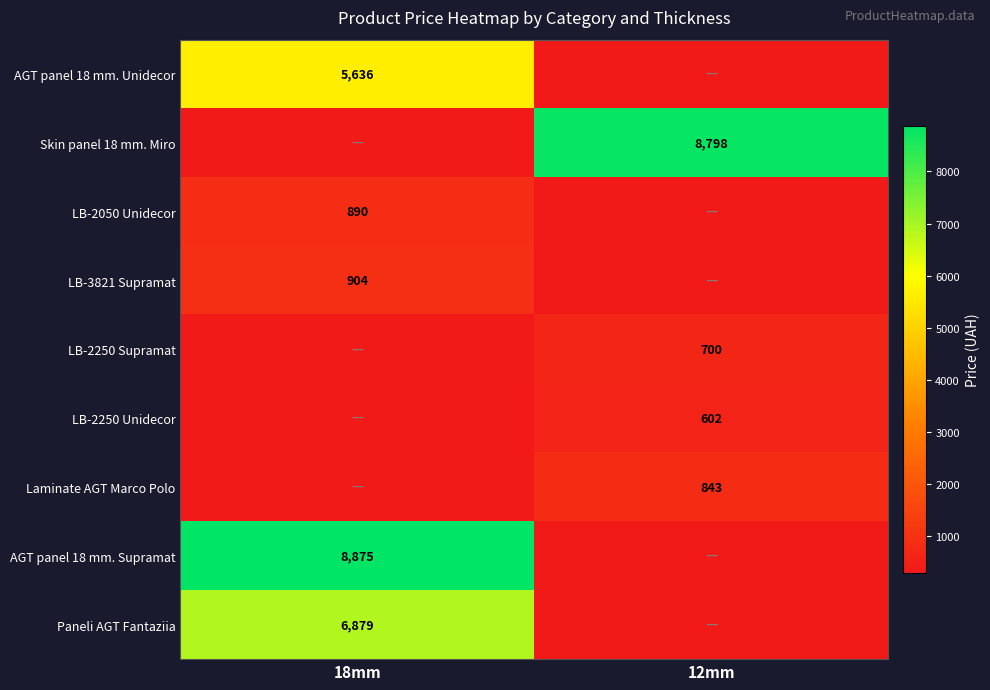

What is the highest value of the LB-2250 Unidecor series?

602.1